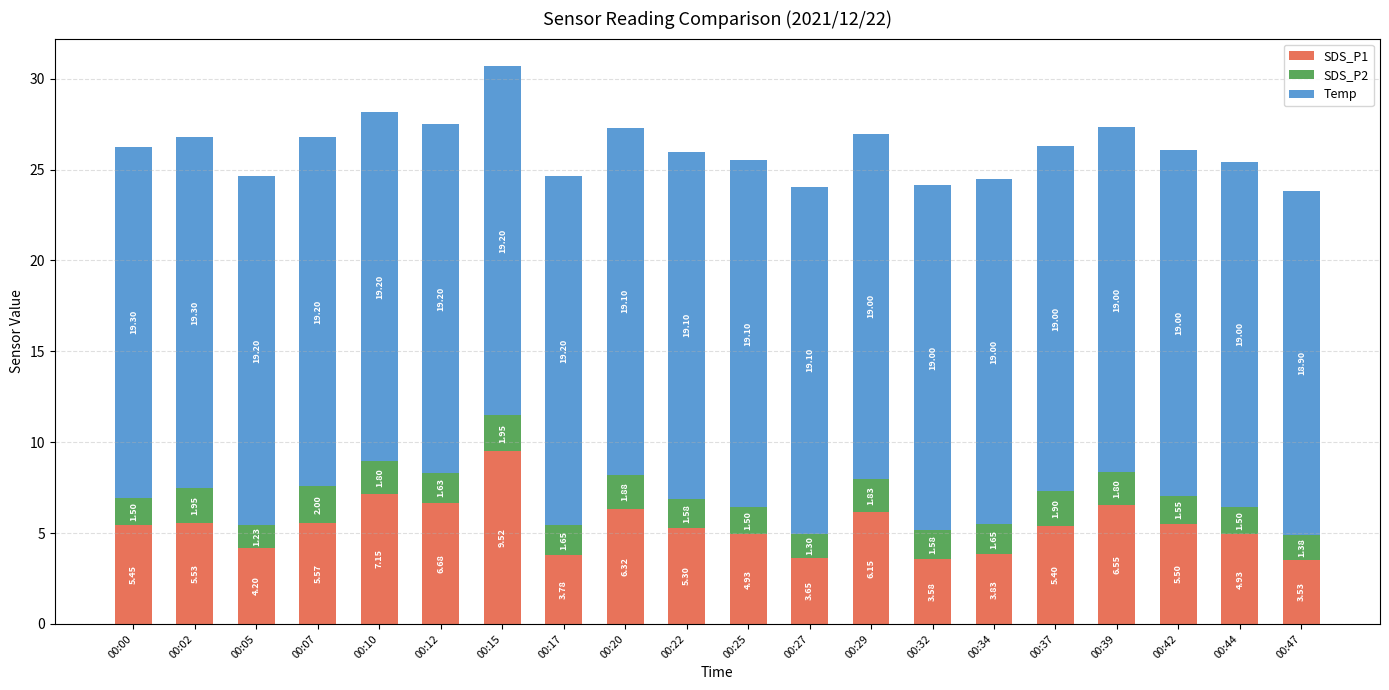

Does the chart contain any negative values?

No